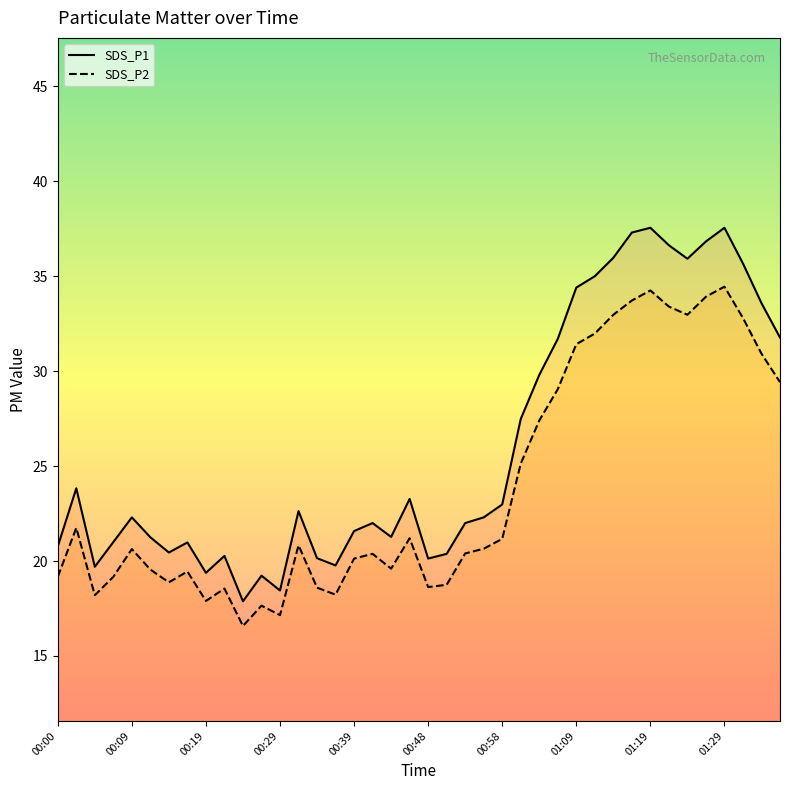

What are all the series names shown in the legend?

SDS_P1, SDS_P2